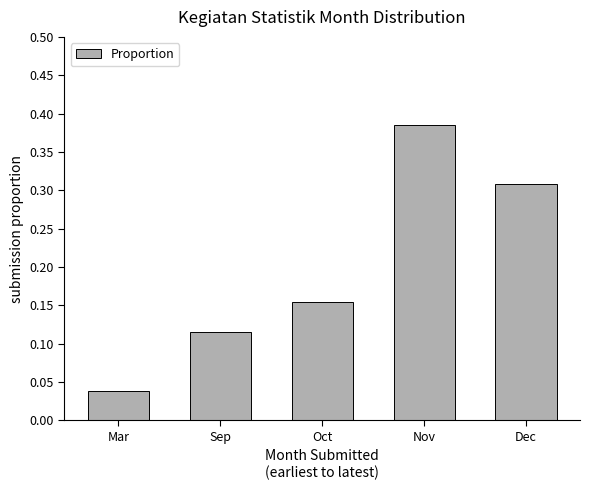

What is the label of the 3rd bar from the left?

Oct